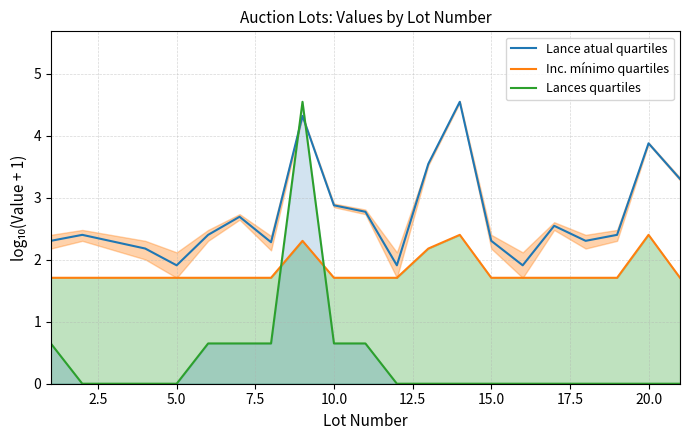

What is the difference between the maximum and minimum values in the Lance atual quartiles series?

2.6